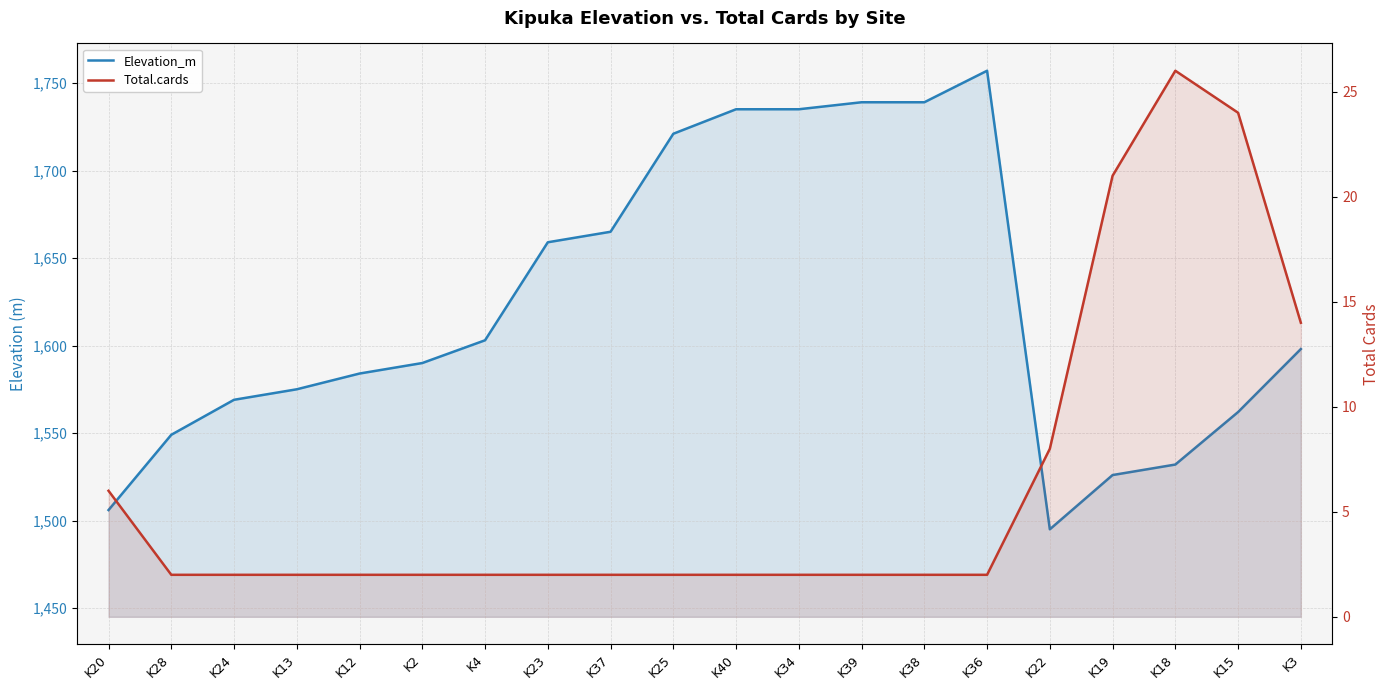

List the labels in order of Elevation_m value, largest first.

K36, K39, K38, K40, K34, K25, K37, K23, K4, K3, K2, K12, K13, K24, K15, K28, K18, K19, K20, K22